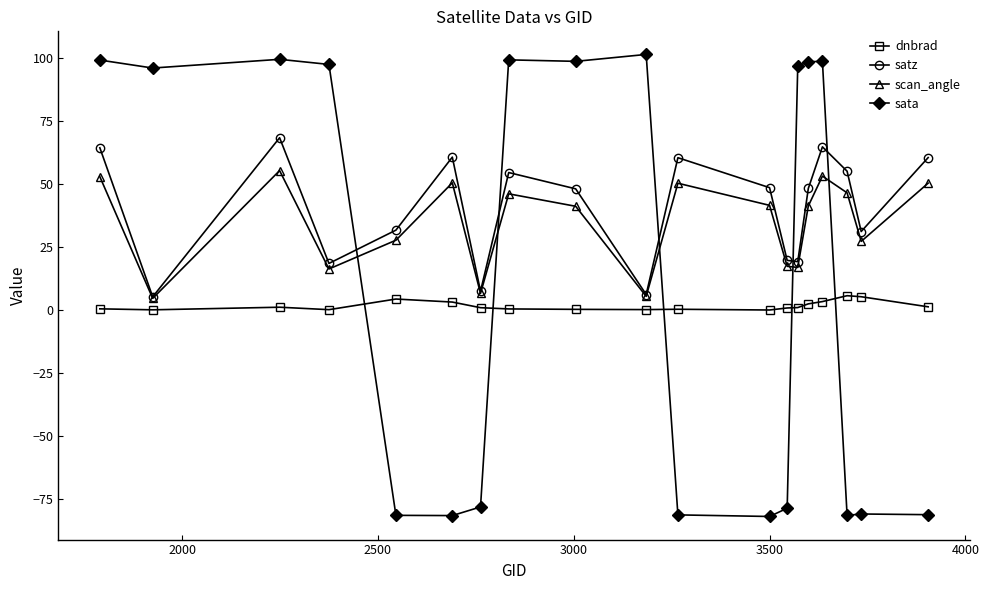

What are all the series names shown in the legend?

dnbrad, satz, scan_angle, sata